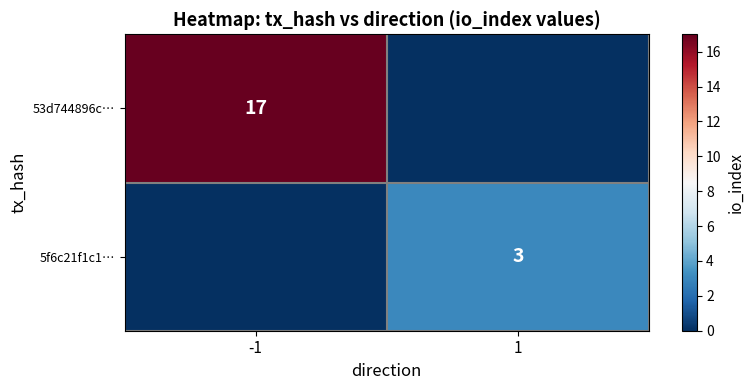

The value of 5f6c21f1c1… at 1 is 3. True or false?

True